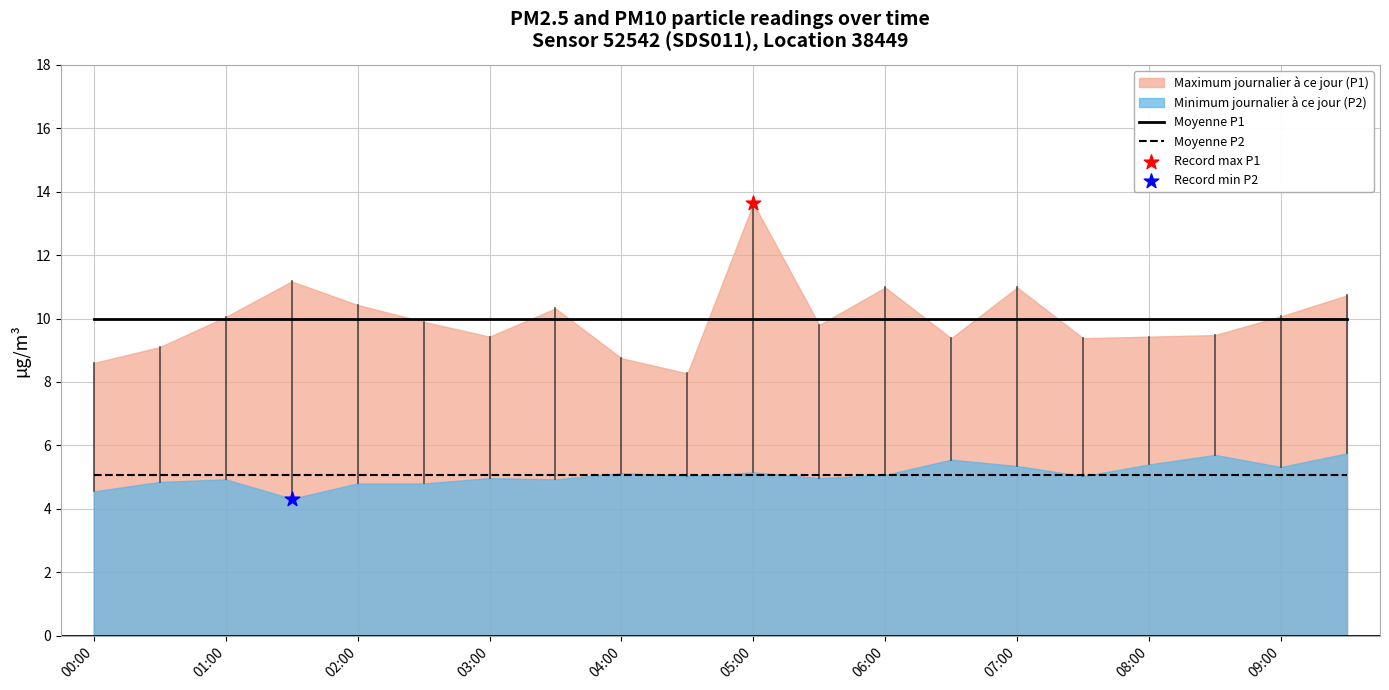

True or false: Moyenne P2 and Moyenne P1 cross at least once.

False